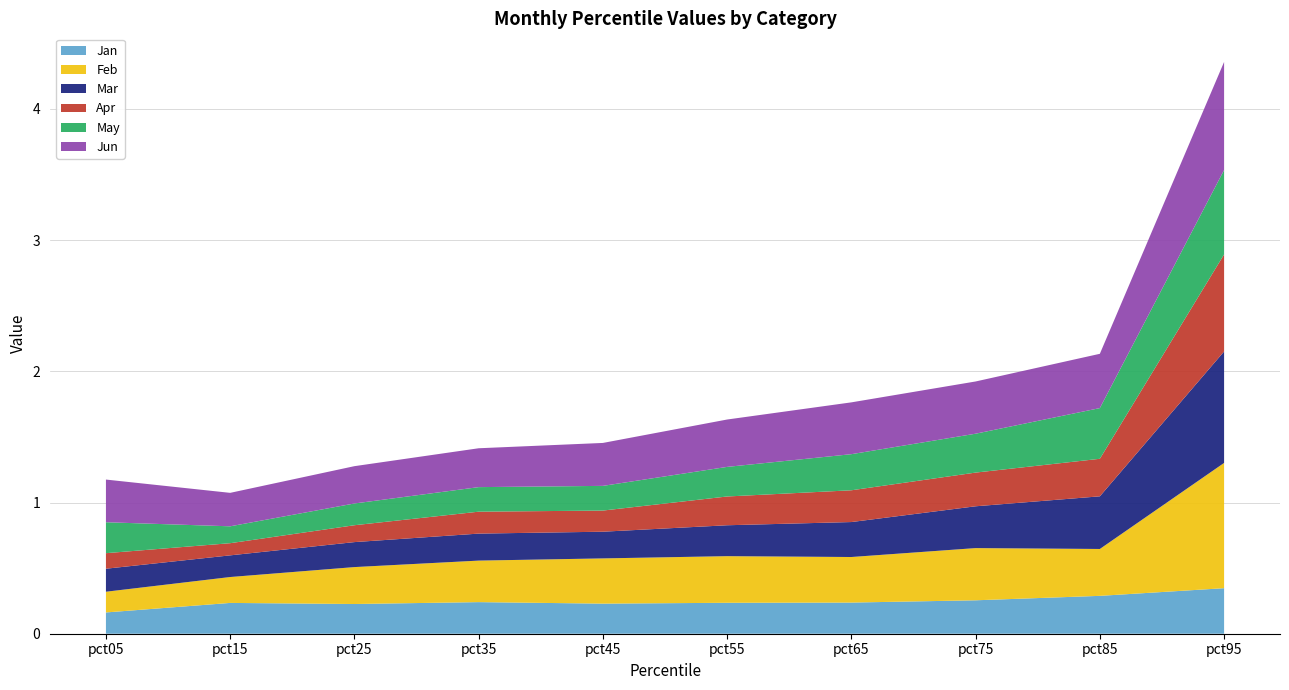

What is the average value of the Jun series?

0.4